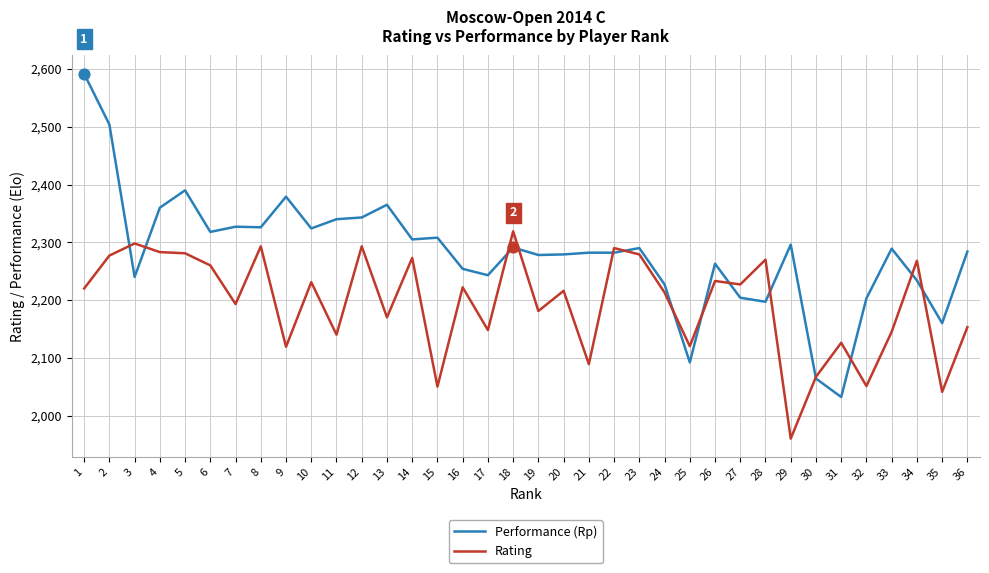

Which series changed the most between 20 and 22?

Rating